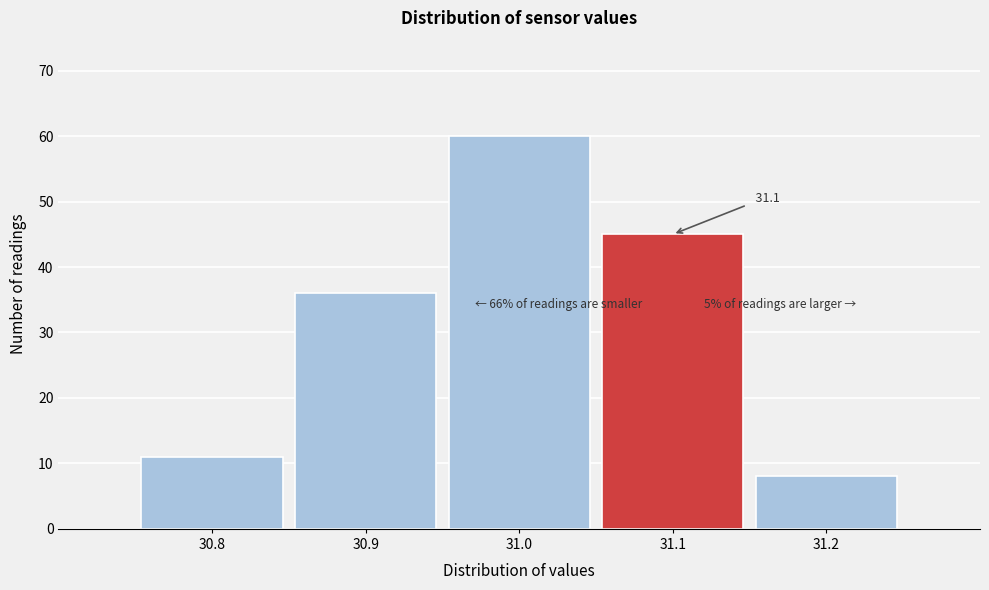

Which range on the x-axis has the tallest bar?

30.95 to 31.05